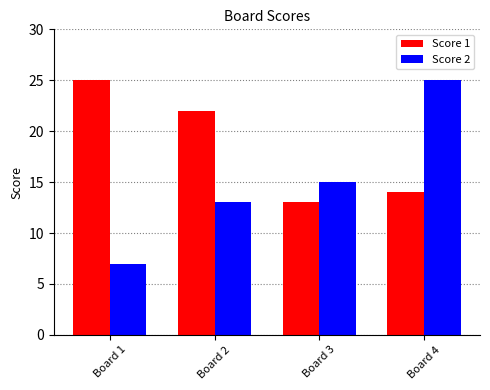

What is the sum of the Score 2 values at Board 3 and Board 1?

22